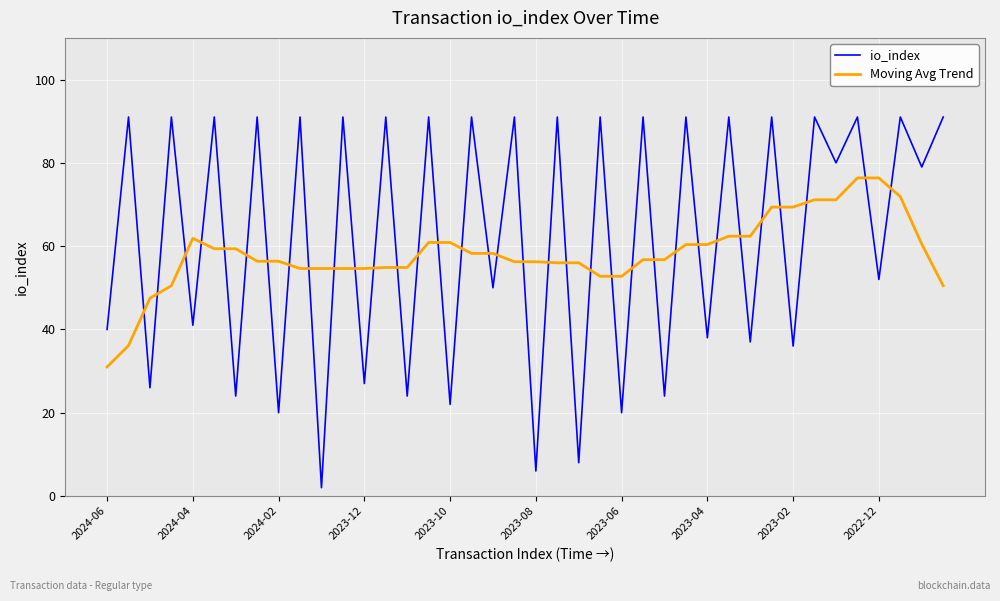

What is the maximum value for Moving Avg Trend?

76.4